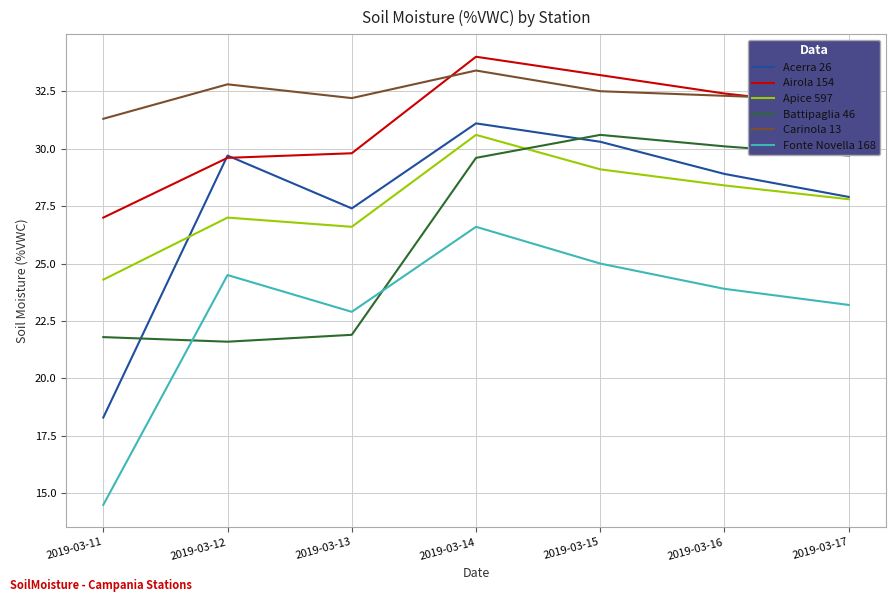

Rank the categories by Fonte Novella 168 value from highest to lowest.

2019-03-14, 2019-03-15, 2019-03-12, 2019-03-16, 2019-03-17, 2019-03-13, 2019-03-11